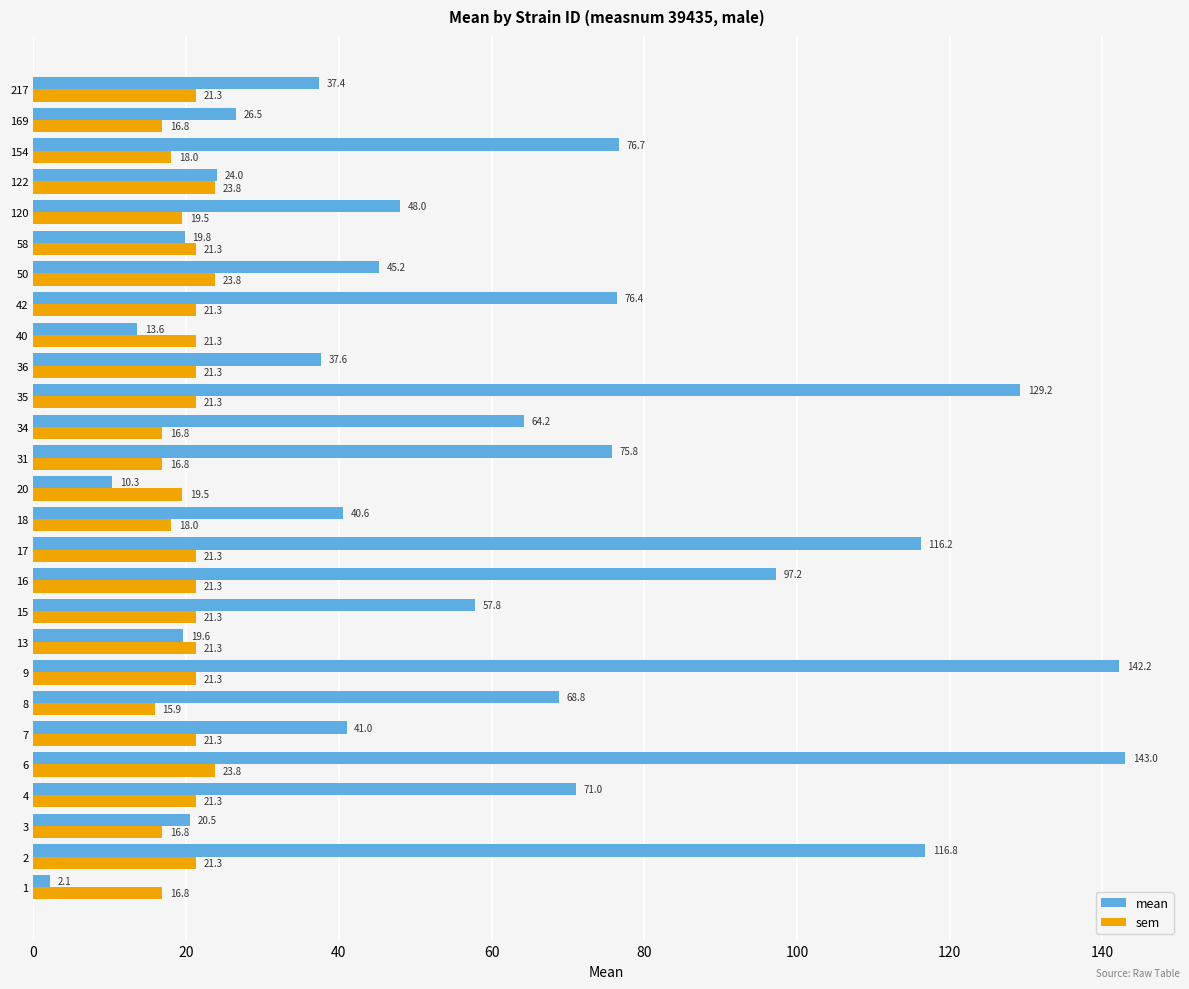

Where is mean nearest to the value 72?

4